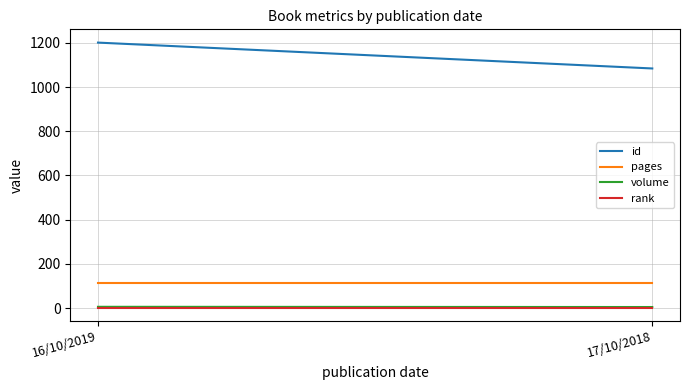

Reading left to right, list all the values displayed in this chart.

id: 16/10/2019=1201	17/10/2018=1084
pages: 16/10/2019=112	17/10/2018=112
volume: 16/10/2019=6	17/10/2018=5
rank: 16/10/2019=1	17/10/2018=1